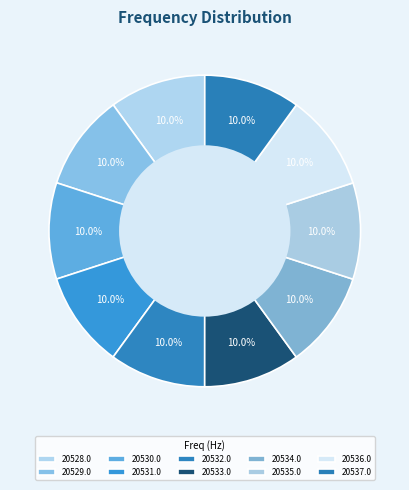

Is 20534.0 the majority of the pie?

No